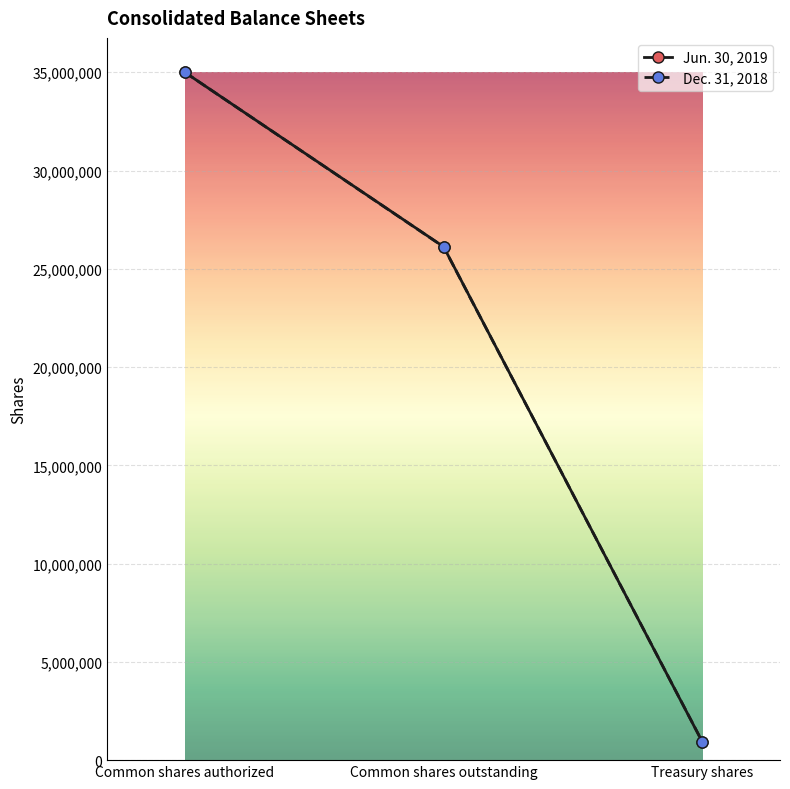

Reading left to right, transcribe all the data shown in this chart.

Jun. 30, 2019: 35000000	26124393	924403
Dec. 31, 2018: 35000000	26117045	931751